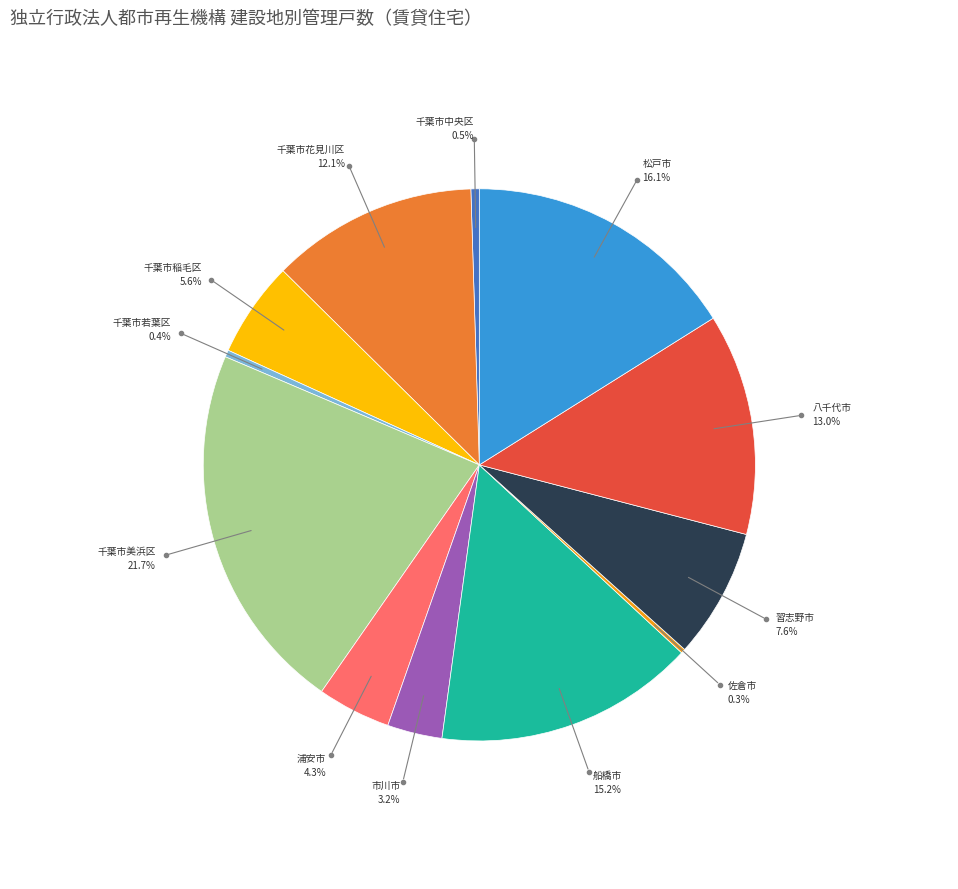

Is there a majority slice in this chart?

No